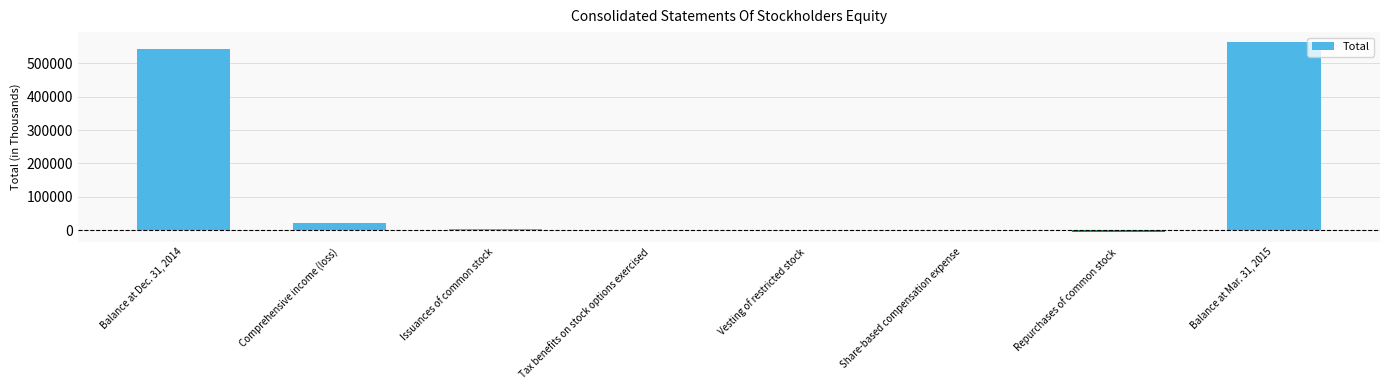

Are the bars grouped side by side (vs. stacked)?

No